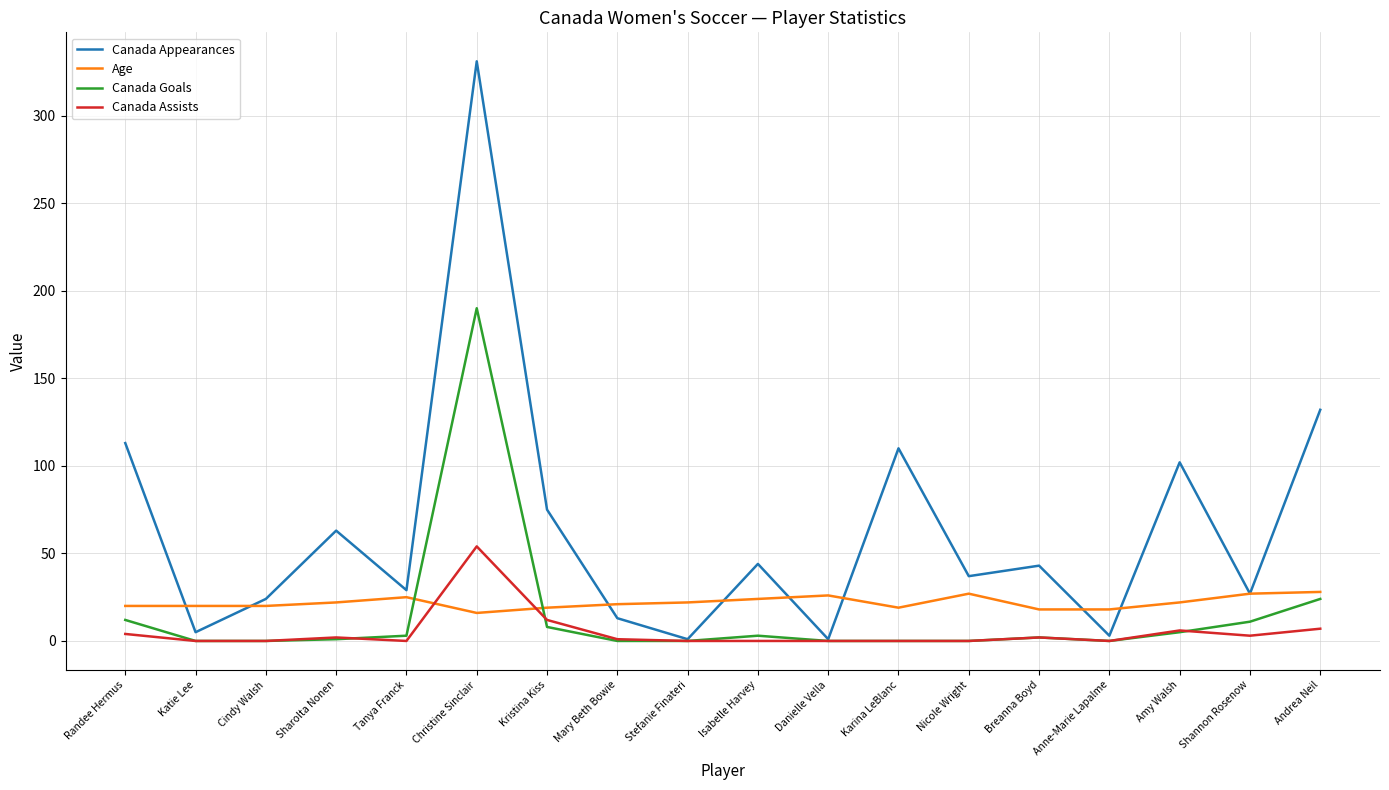

Which series has the widest spread of values?

Canada Appearances